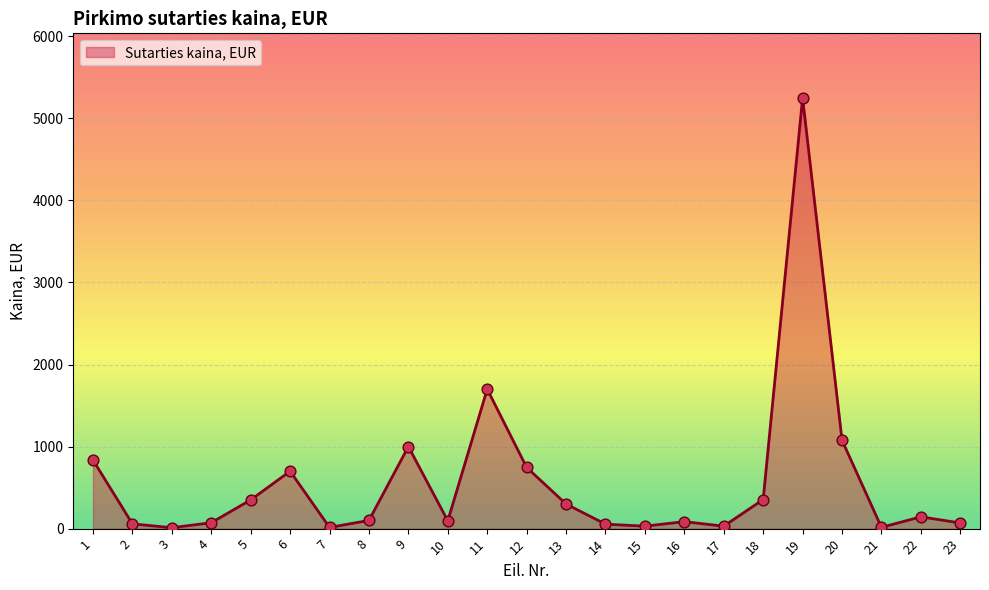

What is the change in value from 10 to 16?

-9.8